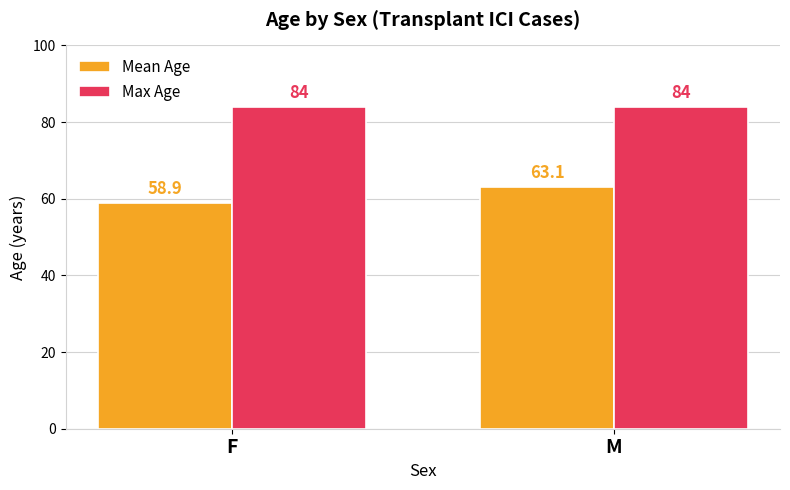

Is it true that Mean Age equals 63.1 at M?

True